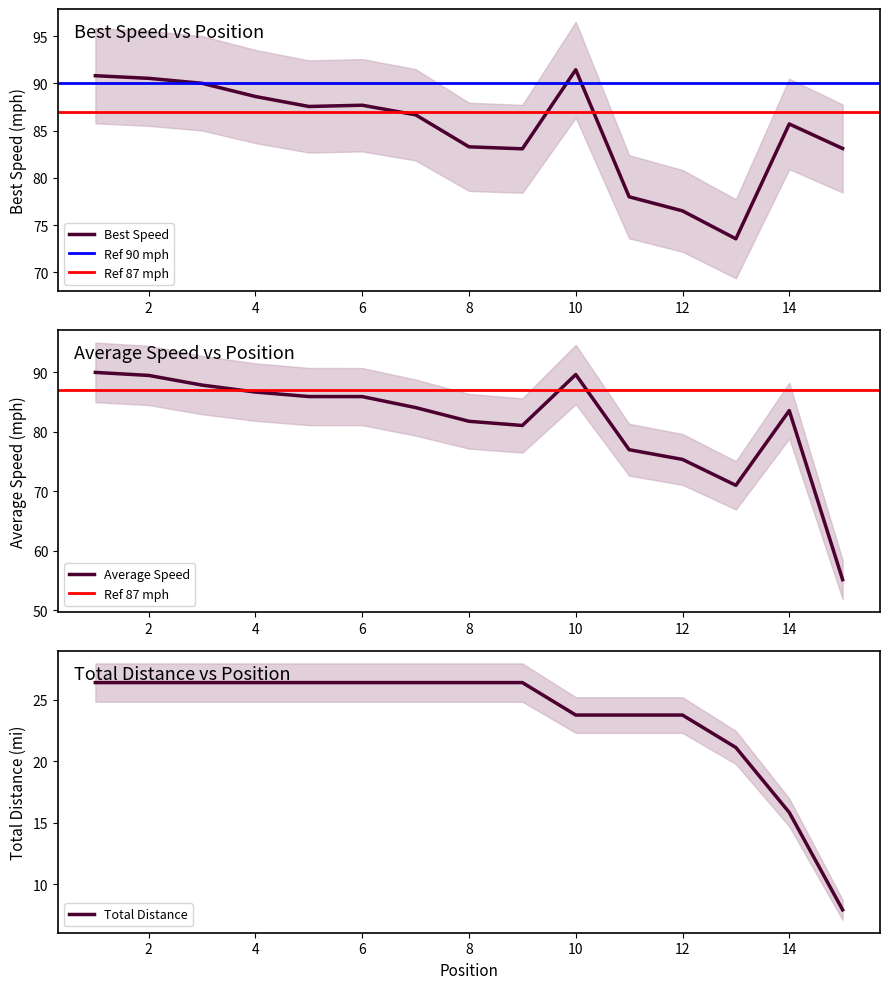

What is the maximum value for Best Speed?

91.5